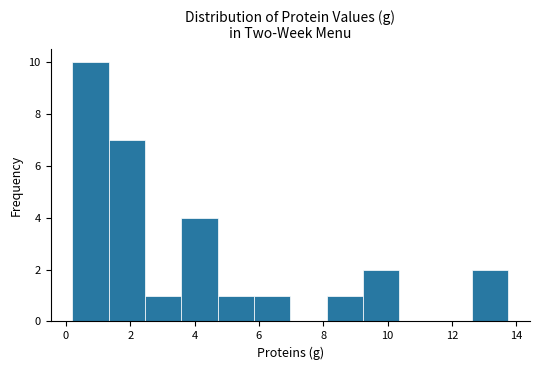

What is the height of the bar covering 3.6 to 4.8 on the x-axis? Neither the bar edges nor the heights are printed on the chart, so give them approximately, as read against the axes.

4